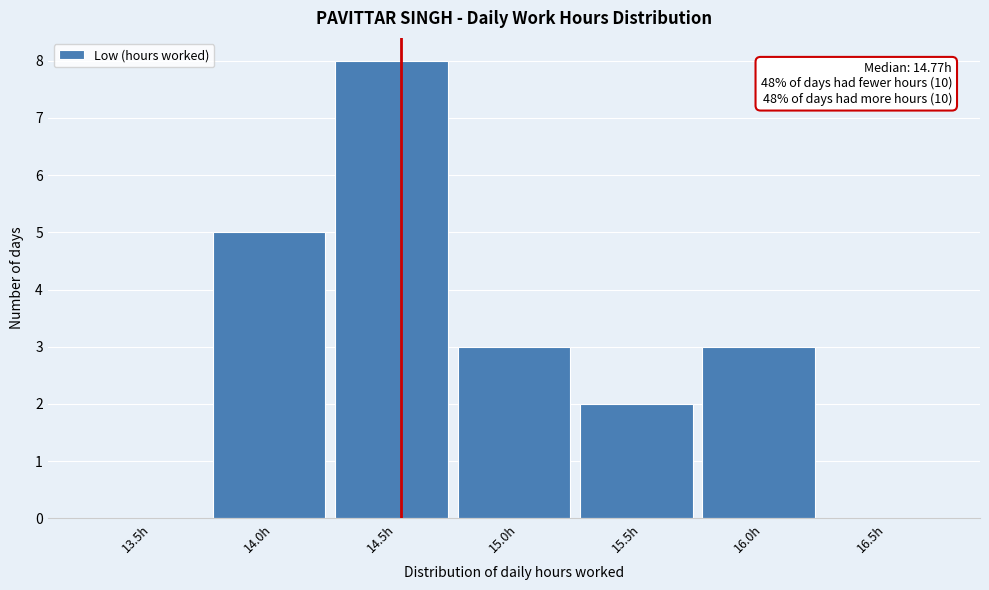

Between 13.5h and 15.5h, which is larger?

15.5h